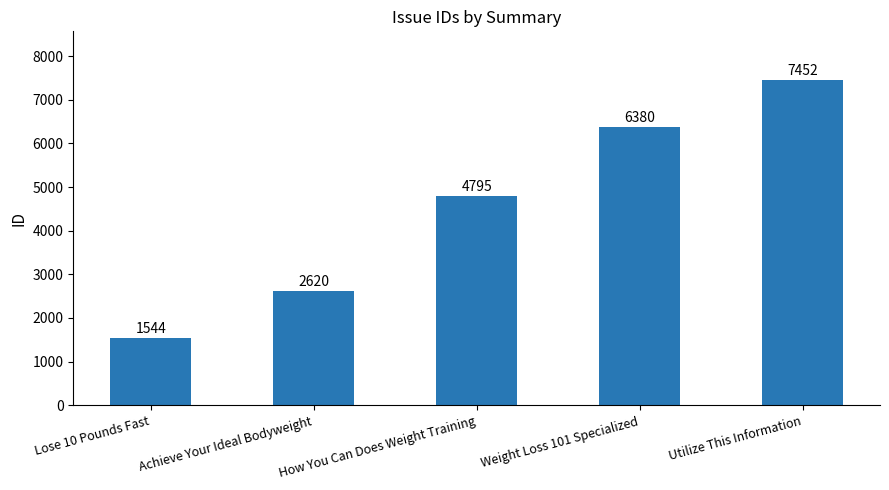

The chart shows a value of 4096 at Weight Loss 101 Specialized. True or false?

False